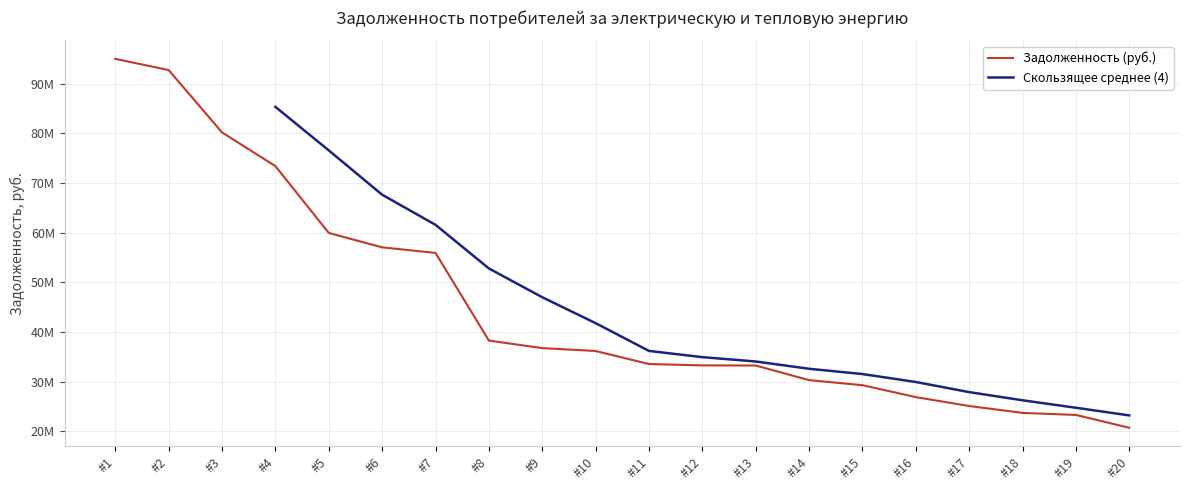

What is the sum of the values at #3 and #10?

116319111.3